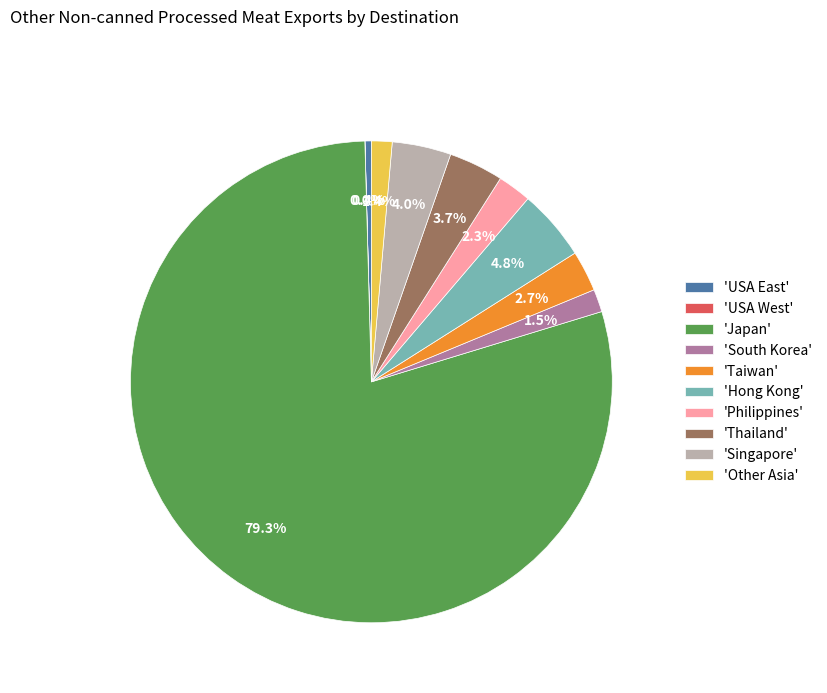

Do 'Singapore' and 'Taiwan' together represent more than half of the pie?

No